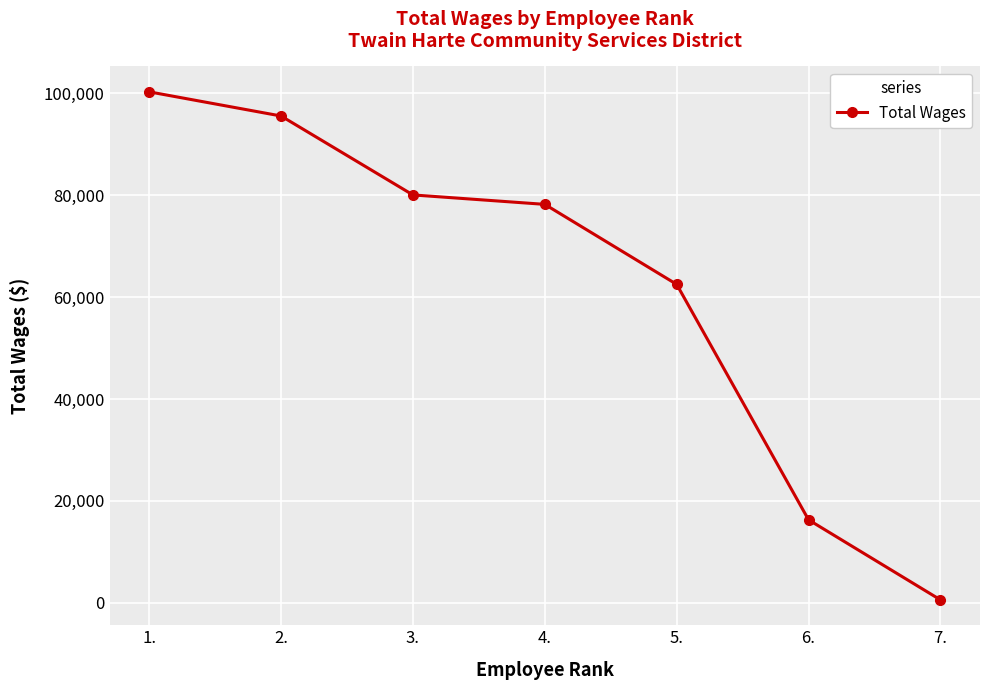

What is the value of the 6th point from the left?

16287